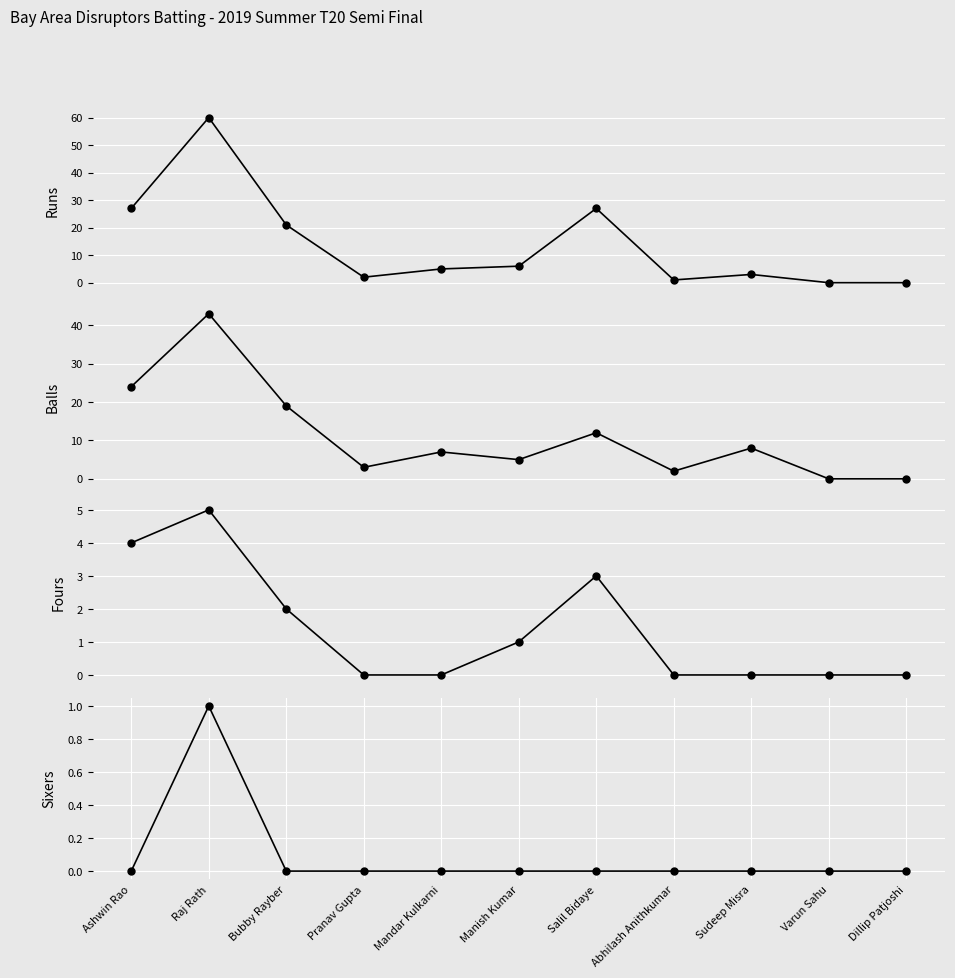

Reading right to left, what are all the values shown in this chart?

Runs: 0	0	3	1	27	6	5	2	21	60	27
Balls: 0	0	8	2	12	5	7	3	19	43	24
Fours: 0	0	0	0	3	1	0	0	2	5	4
Sixers: 0	0	0	0	0	0	0	0	0	1	0